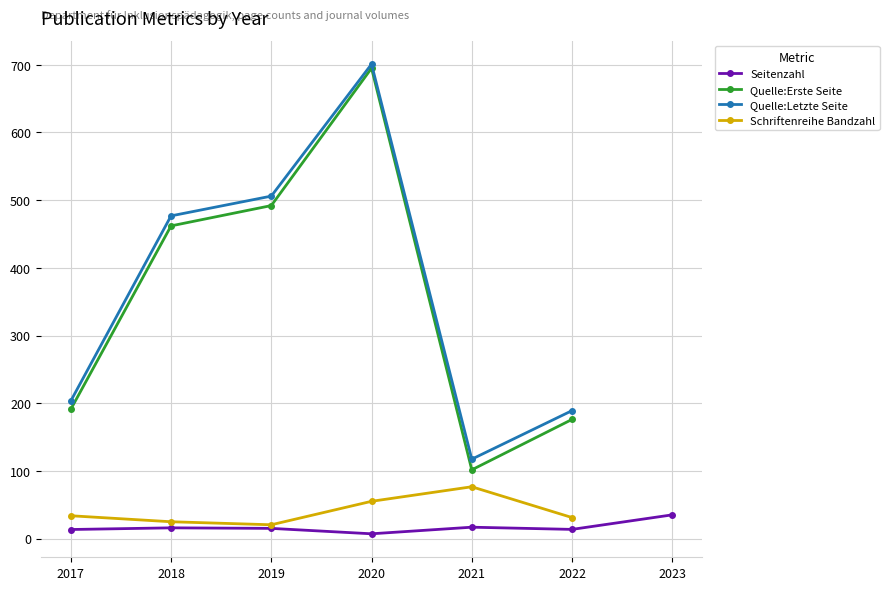

Which series has the widest spread of values?

Quelle:Erste Seite